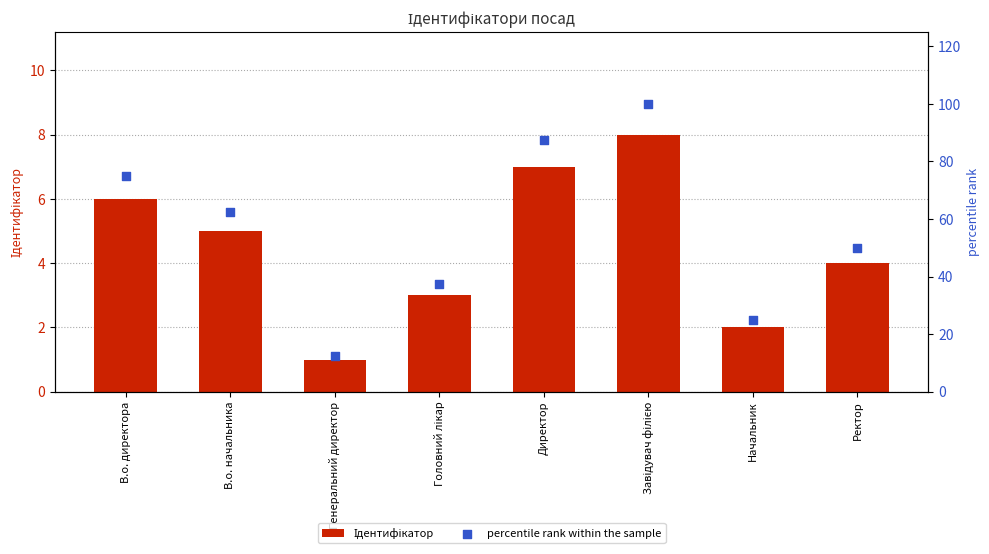

At which category is the sum across all series the highest?

Завідувач філією